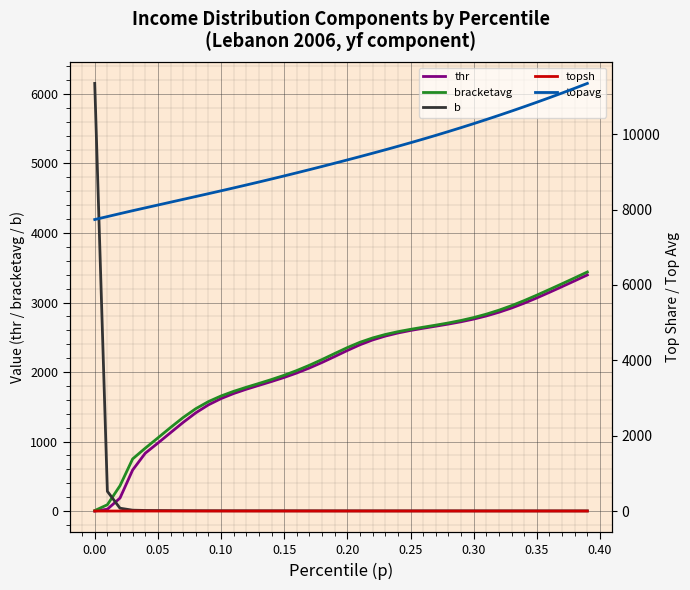

What is the smallest value displayed?

0.9